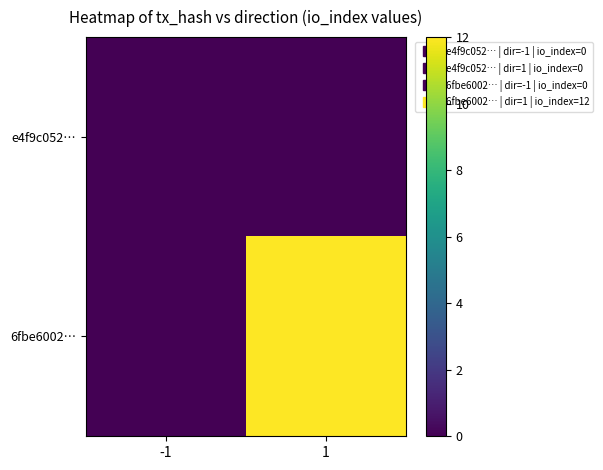

Reading right to left, list all the values displayed in this chart.

e4f9c052…: 1=0	-1=0
6fbe6002…: 1=12	-1=0